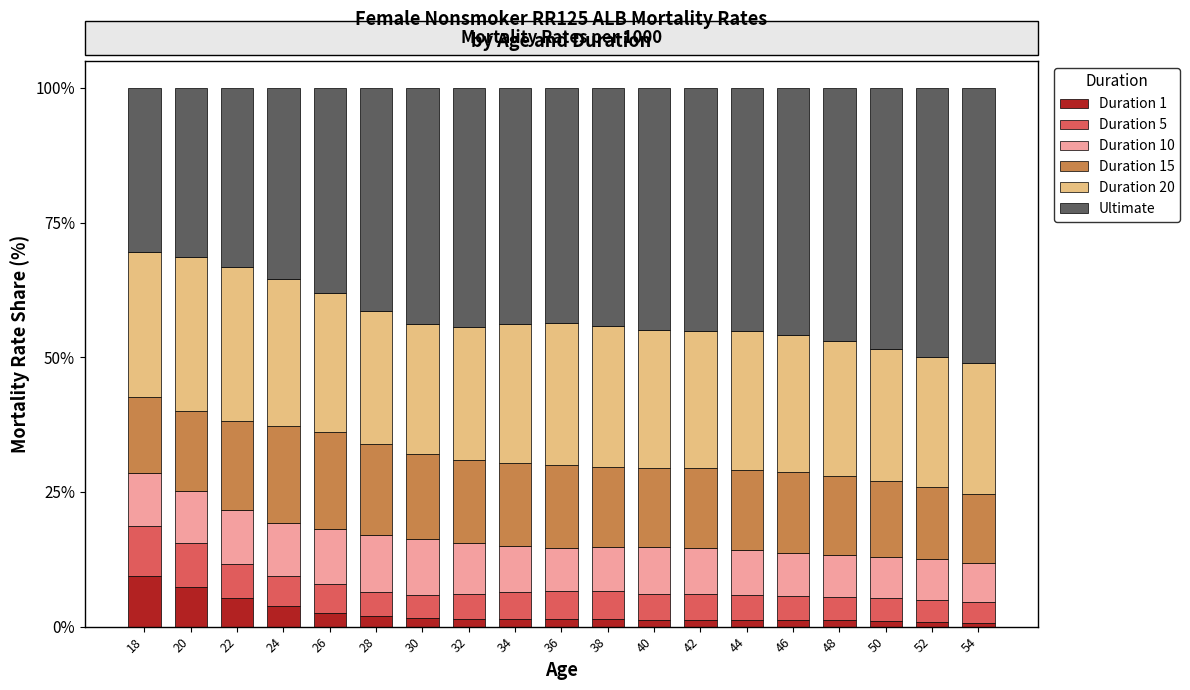

What is the total value across all series at 18?

100.0